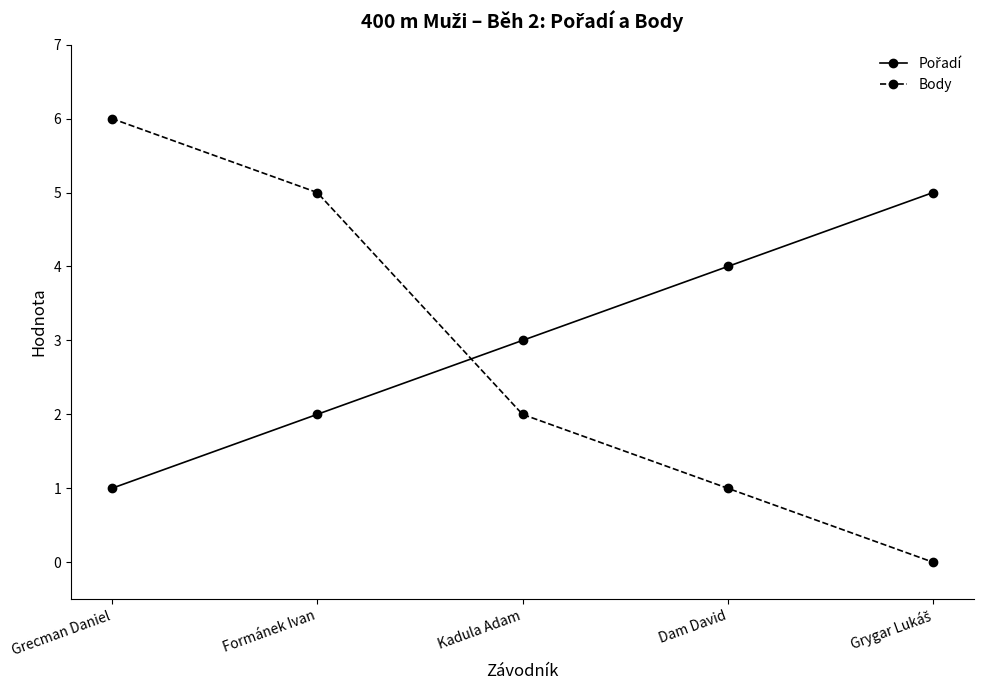

What is the spread (max minus min) of values at Dam David?

3